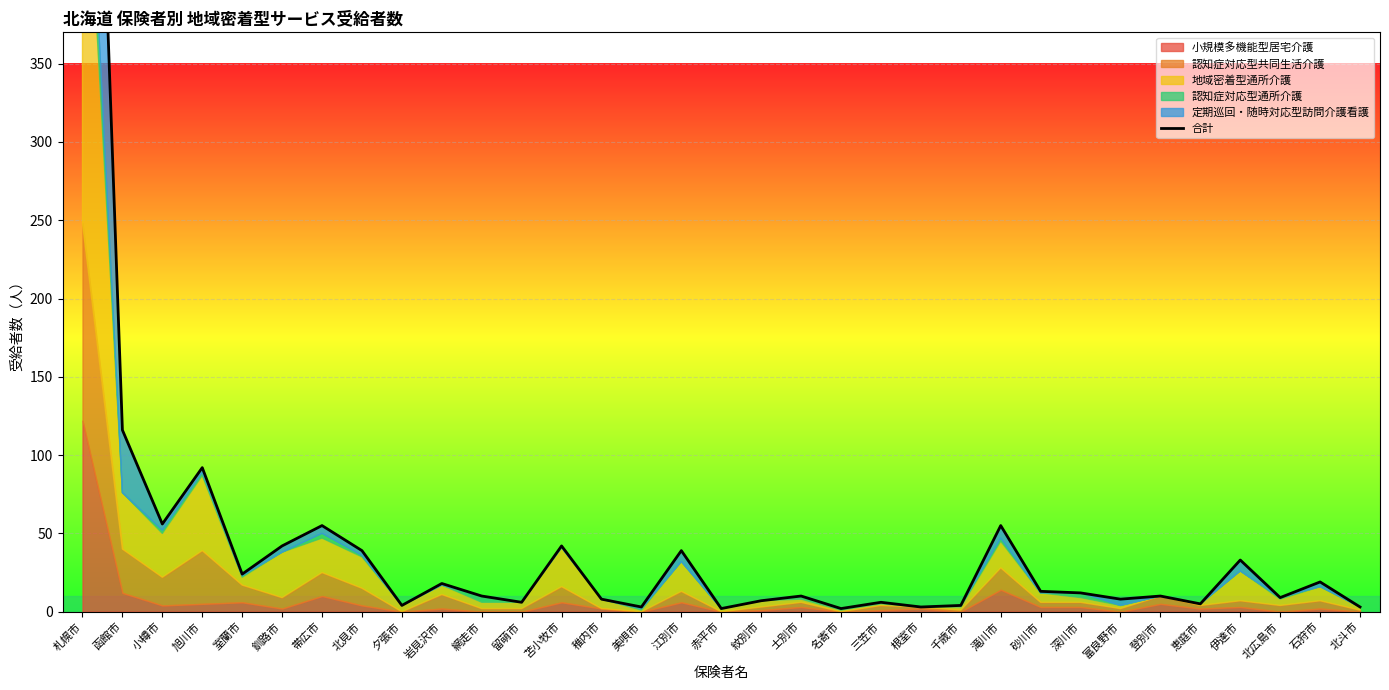

How many points are lower than both their immediate neighbors (excluding endpoints)?

11